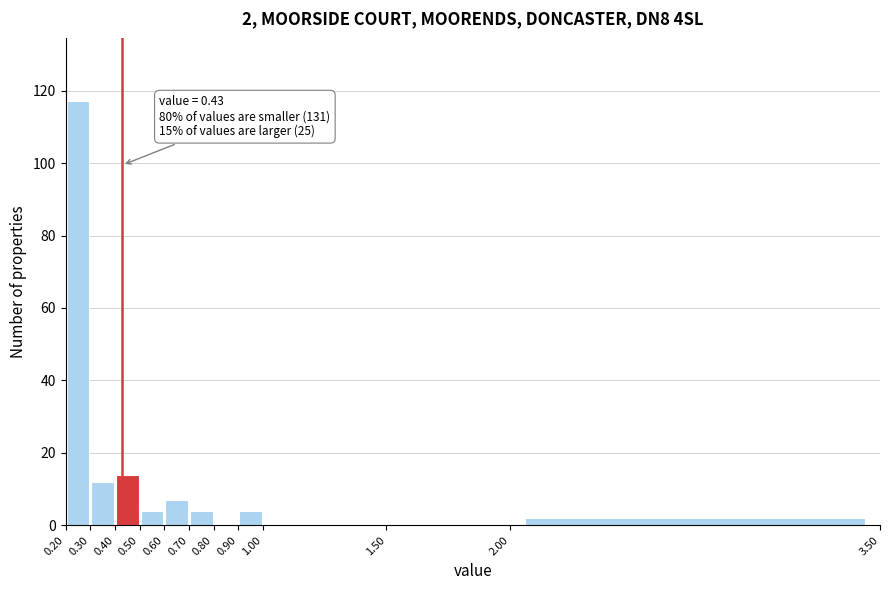

Over which range of the x-axis is the bar tallest?

0.20 to 0.30